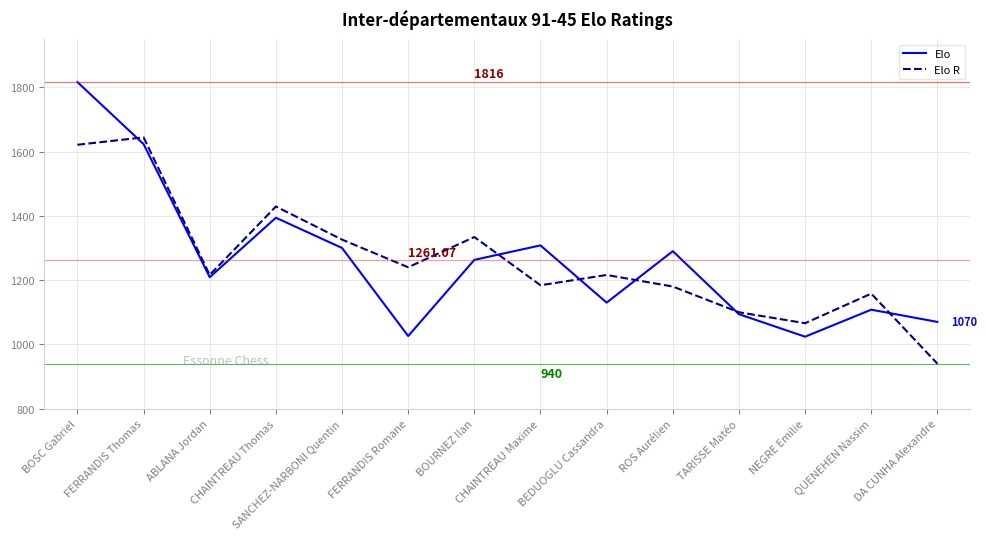

Which series has the widest spread of values?

Elo